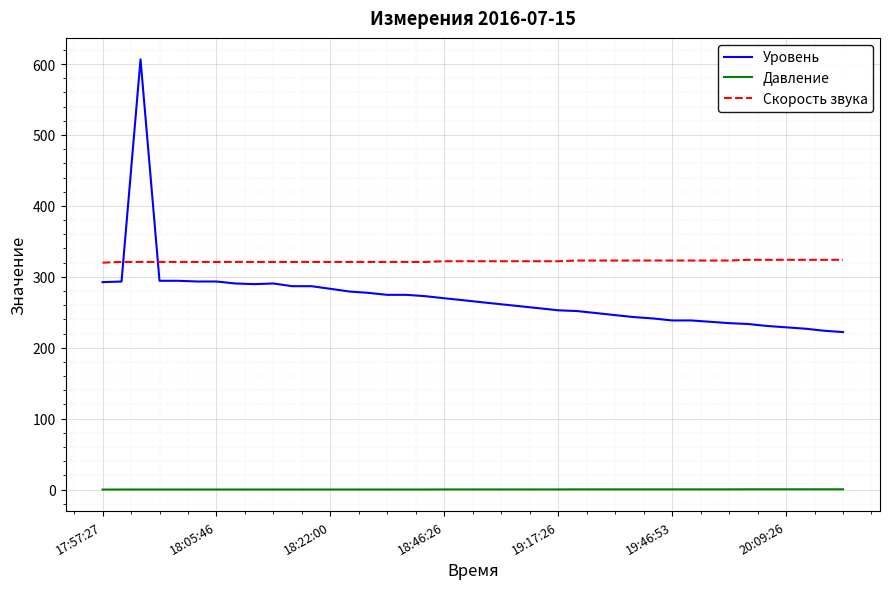

What is the maximum value shown in the chart?

606.6